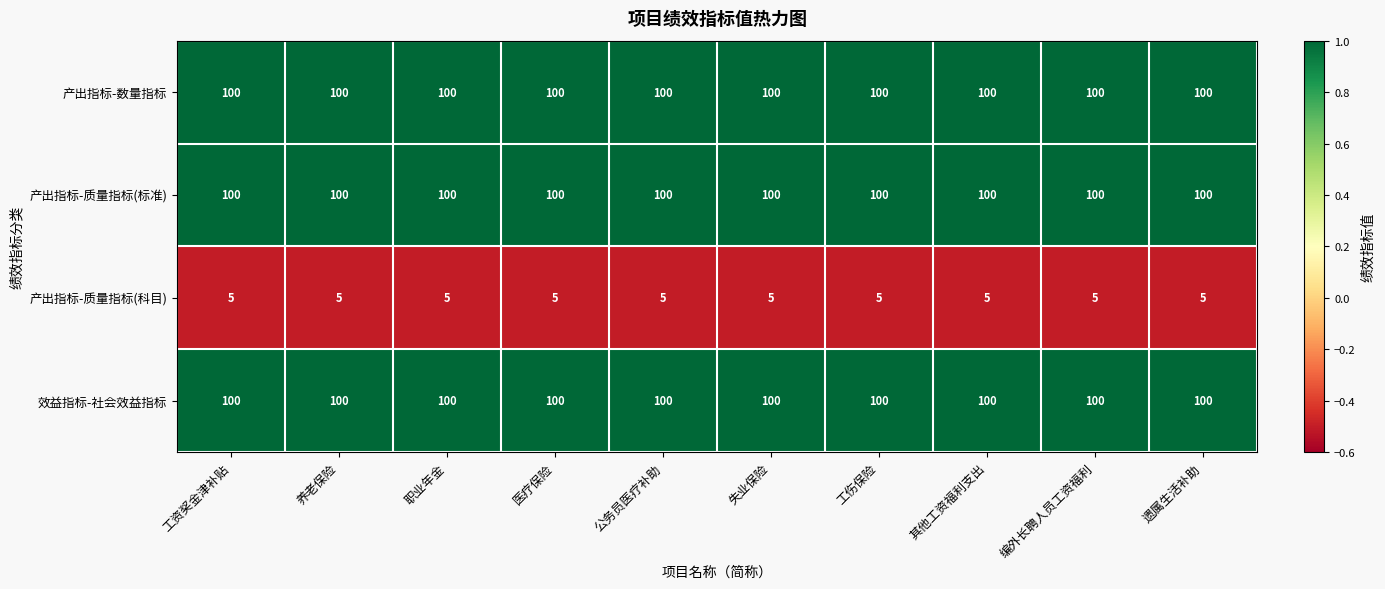

What is the total value across all series at 职业年金?

305